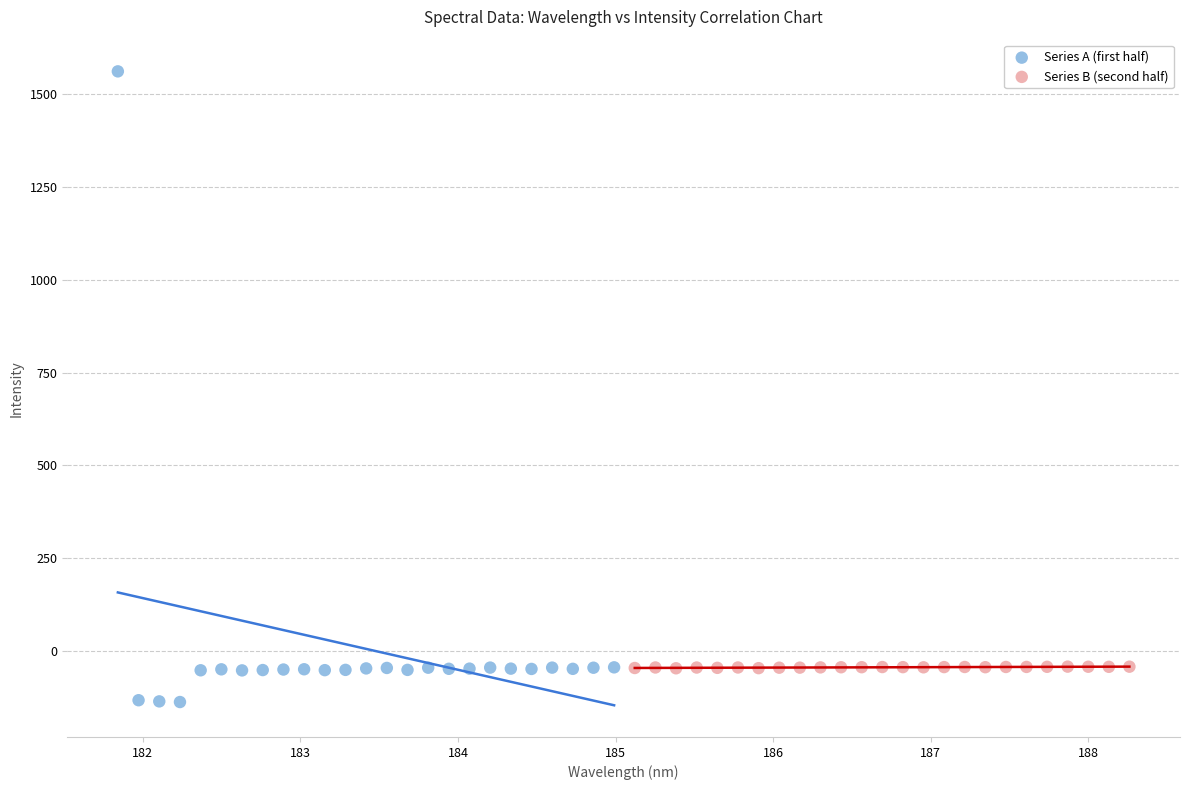

Which series reaches the minimum Y coordinate?

Series A (first half)